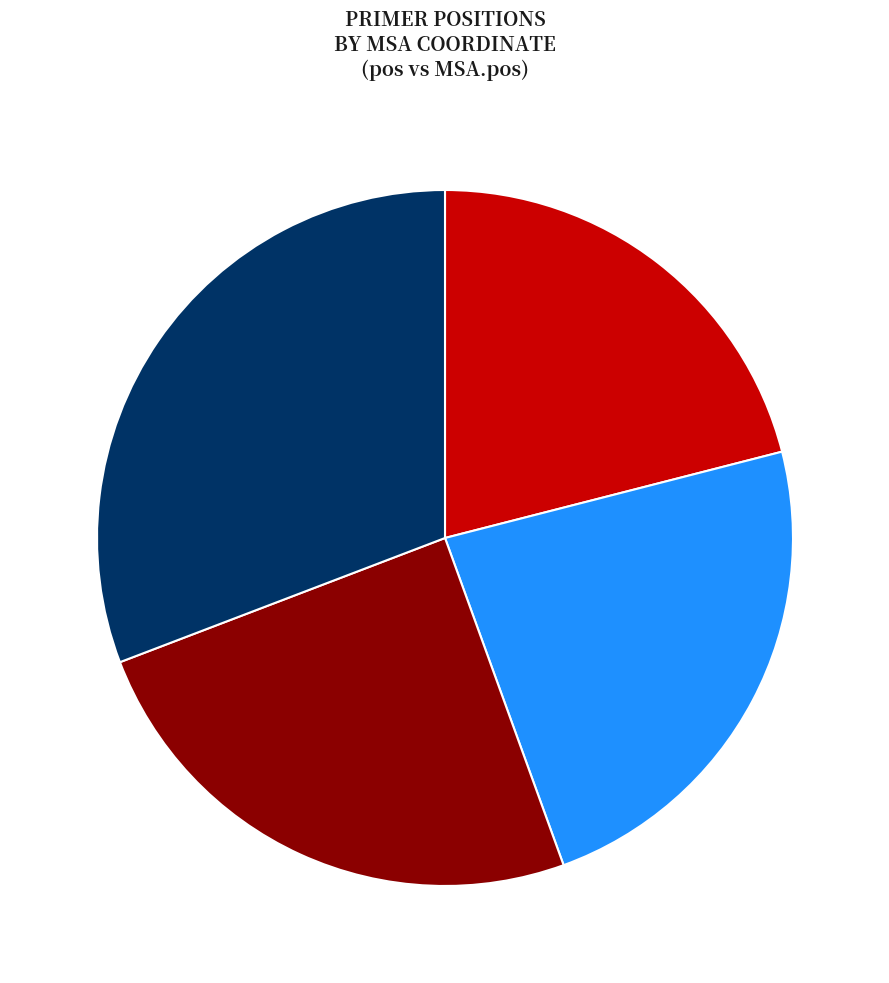

How many slices are in this pie chart?

4